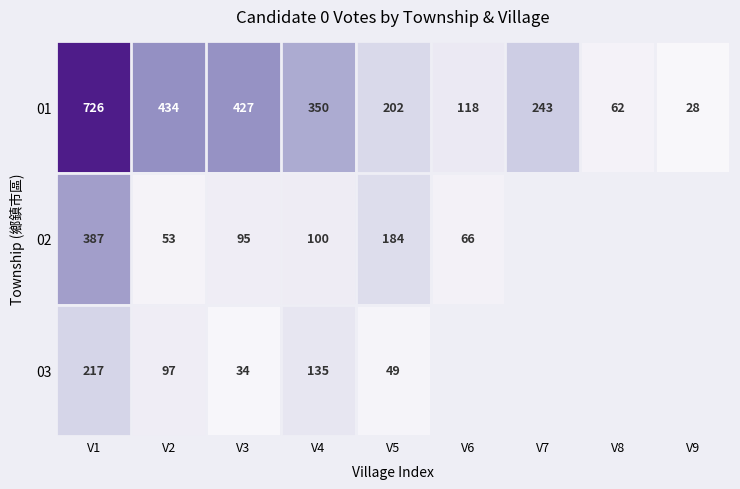

What is the difference between the maximum and minimum values in the 01 series?

698